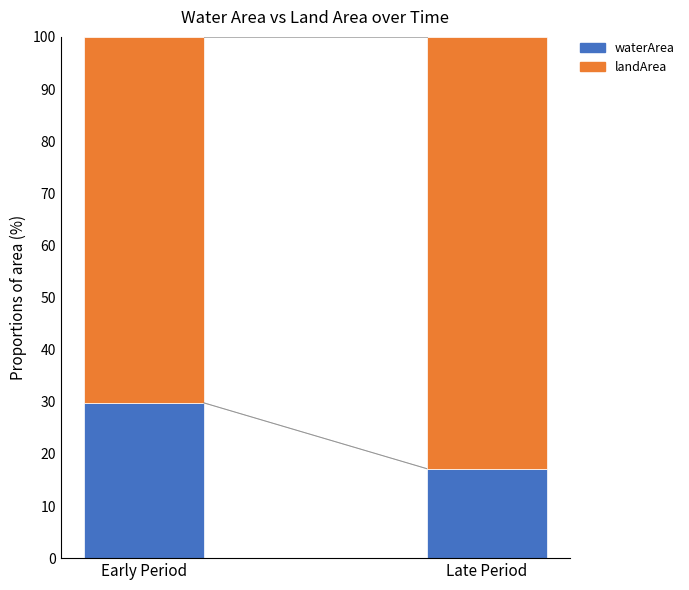

Reading left to right, list the values for the waterArea series.

29.8	17.2